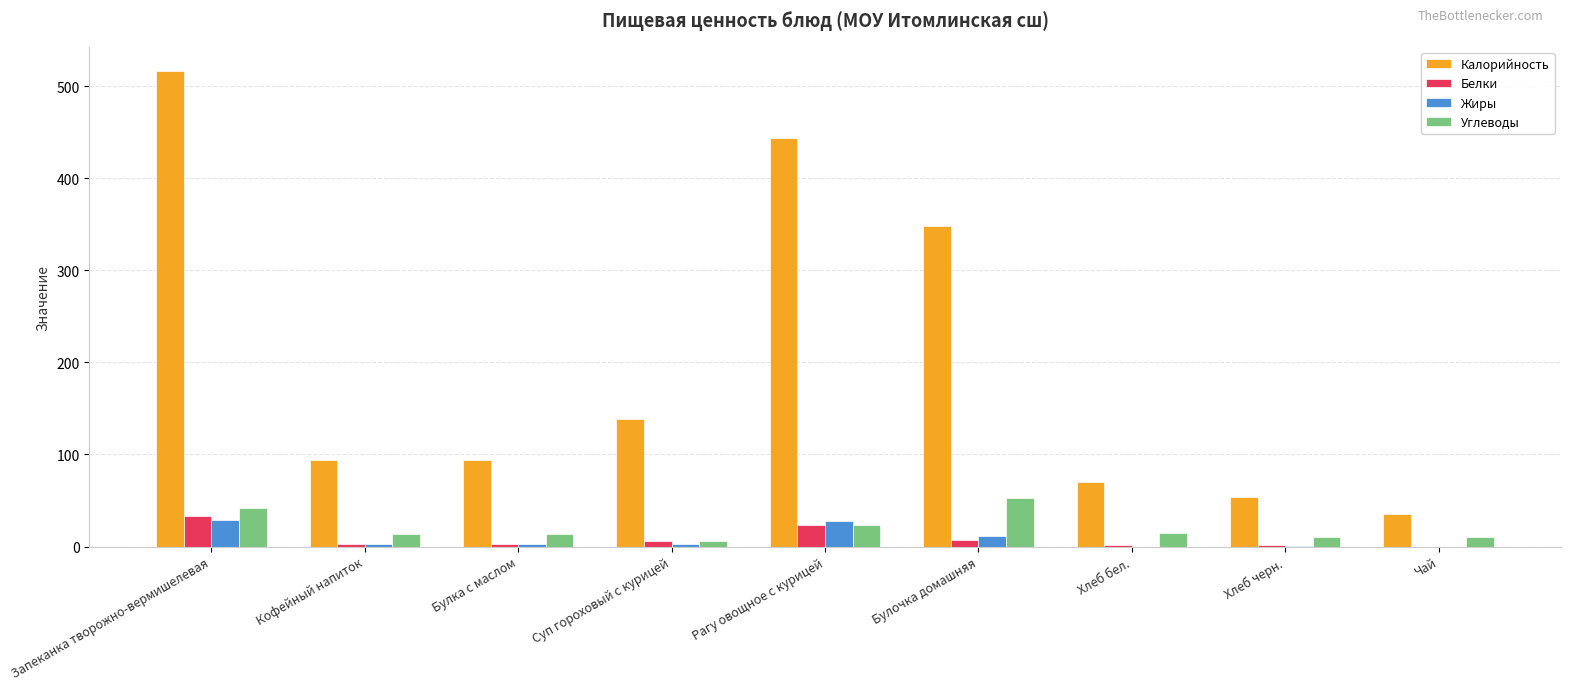

Which category has the highest value in the Калорийность series?

Запеканка творожно-вермишелевая